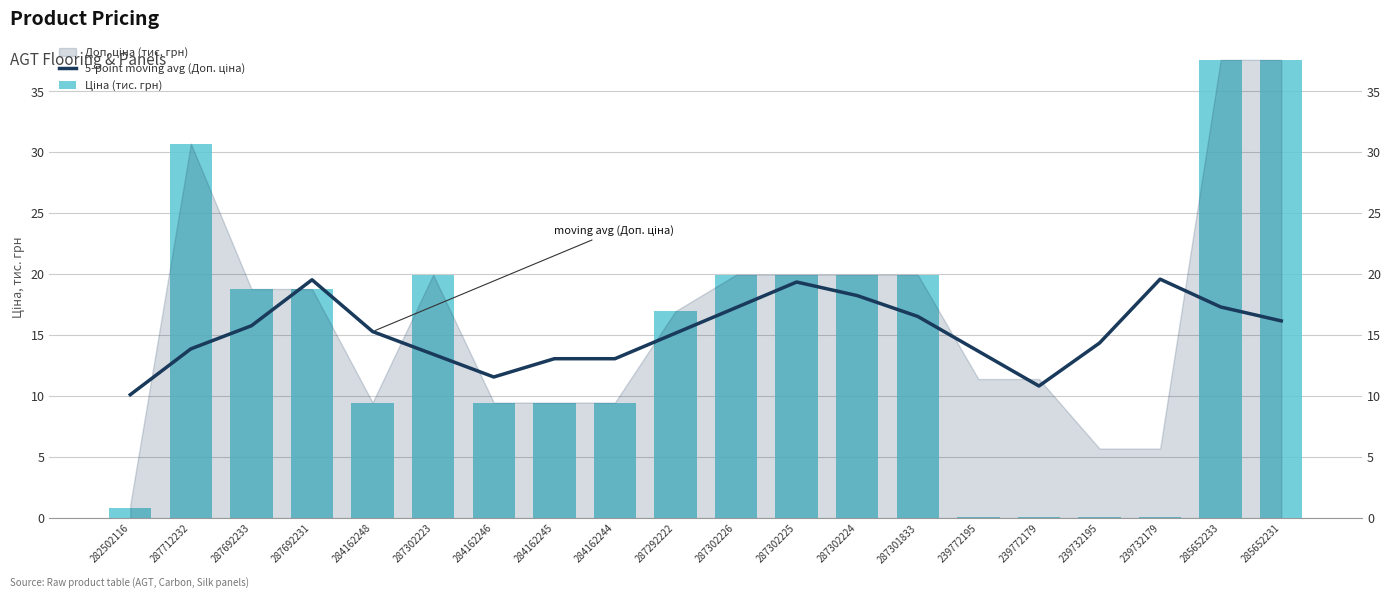

Read the 5-point moving avg (Доп. ціна) value at 287292222.

15.2